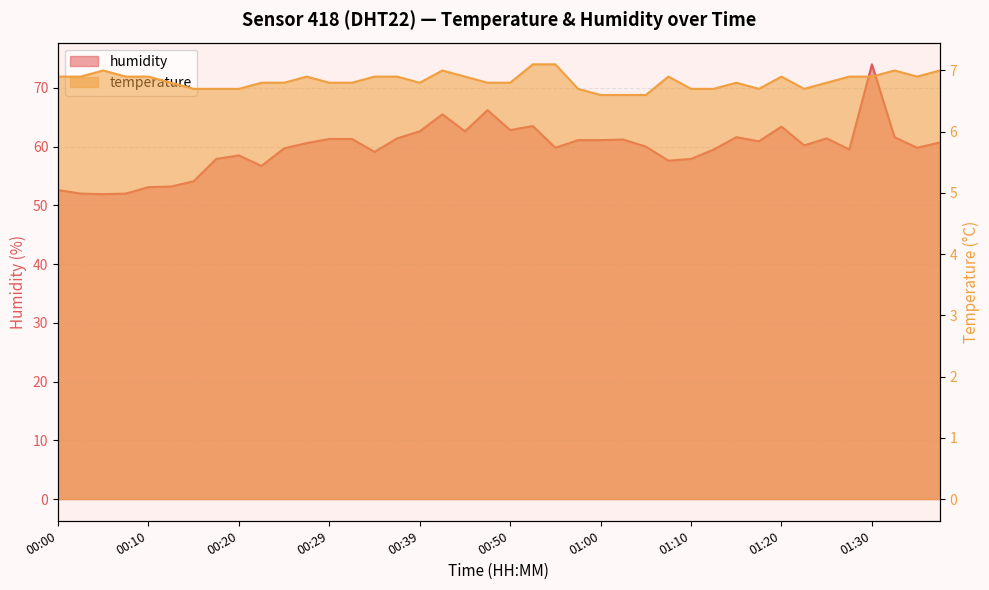

Rank the series by their average value, from lowest to highest.

temperature, humidity